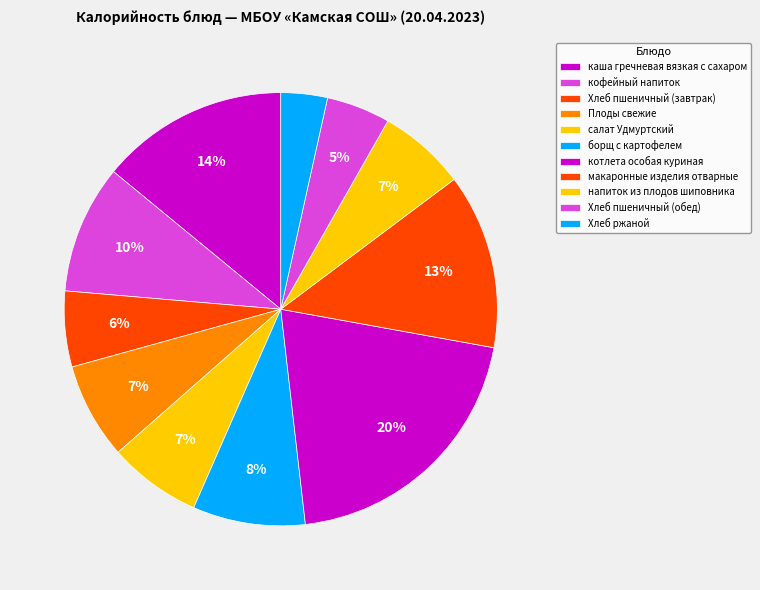

What percentage is the борщ с картофелем slice, to the nearest percent?

8%